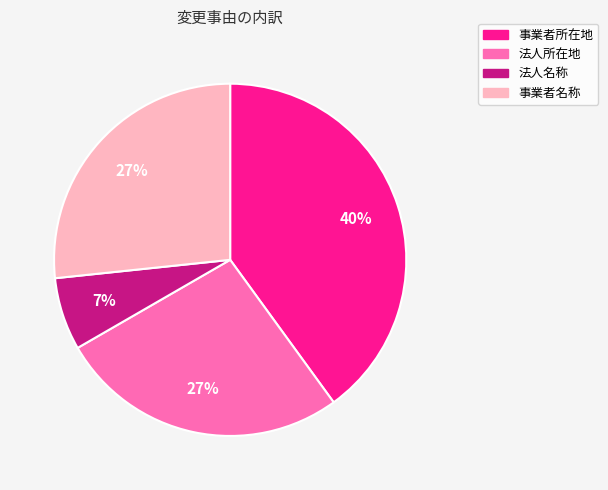

To the nearest percent, what is the average slice percentage?

25%